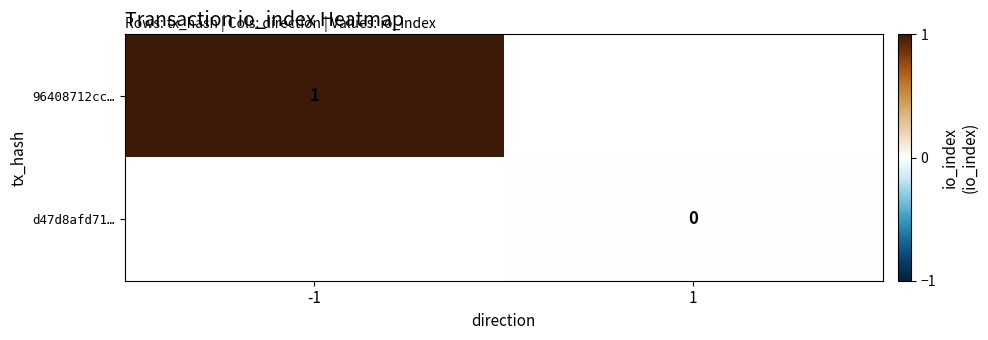

Where is 96408712cc… nearest to the value 1?

-1